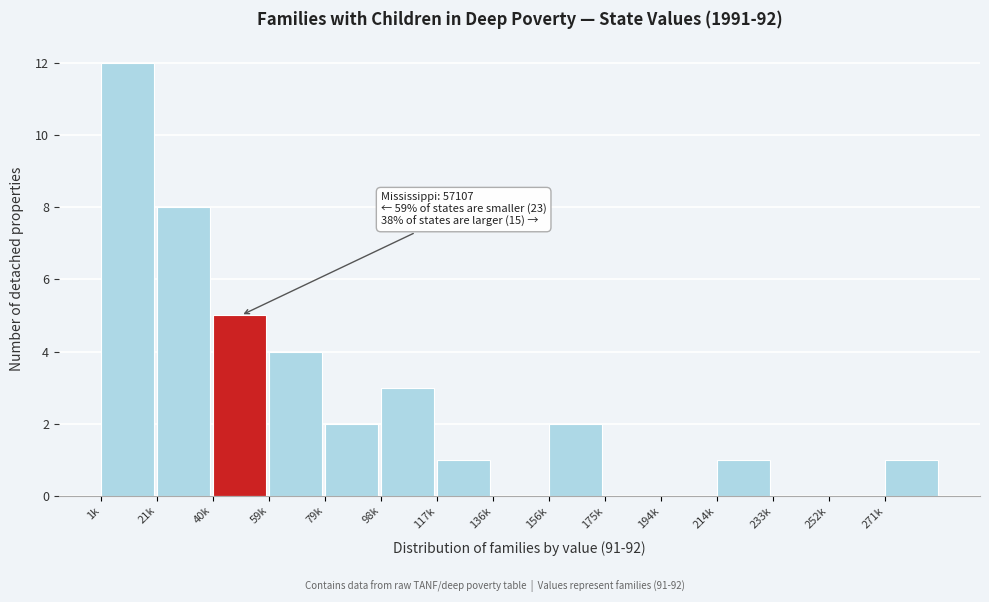

Reading left to right, list all the values displayed in this chart.

1k=12	21k=8	40k=5	59k=4	79k=2	98k=3	117k=1	136k=0	156k=2	175k=0	194k=0	214k=1	233k=0	252k=0	271k=1